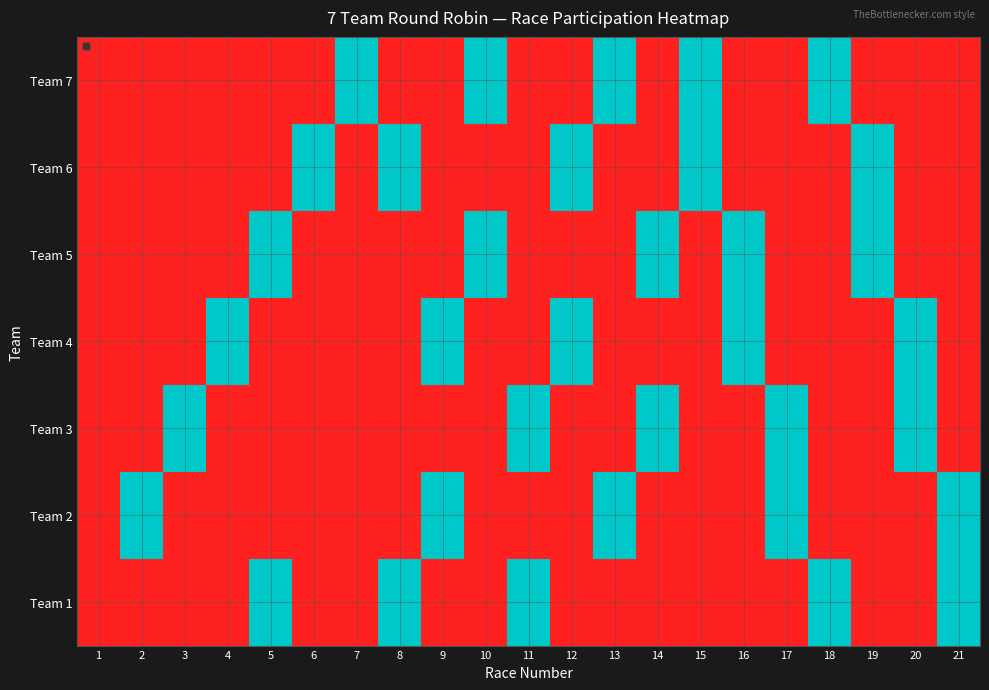

Which category has the highest value across all series?

7